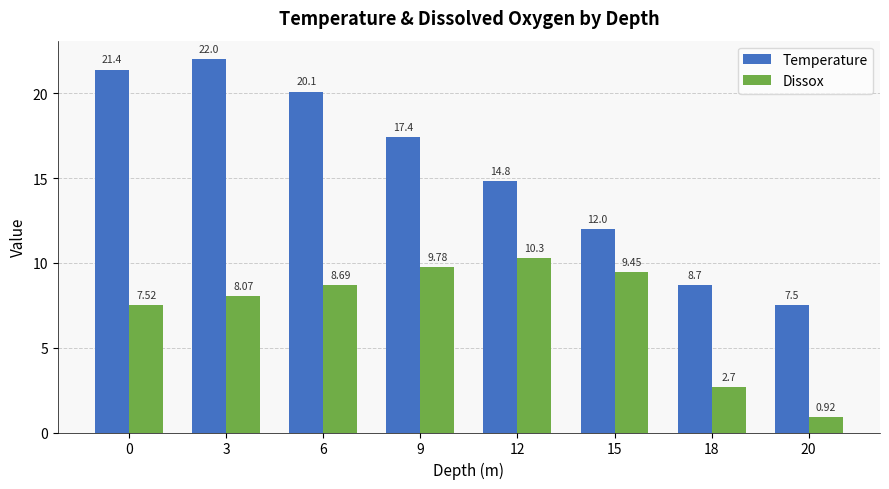

How many bars are there in each group?

2